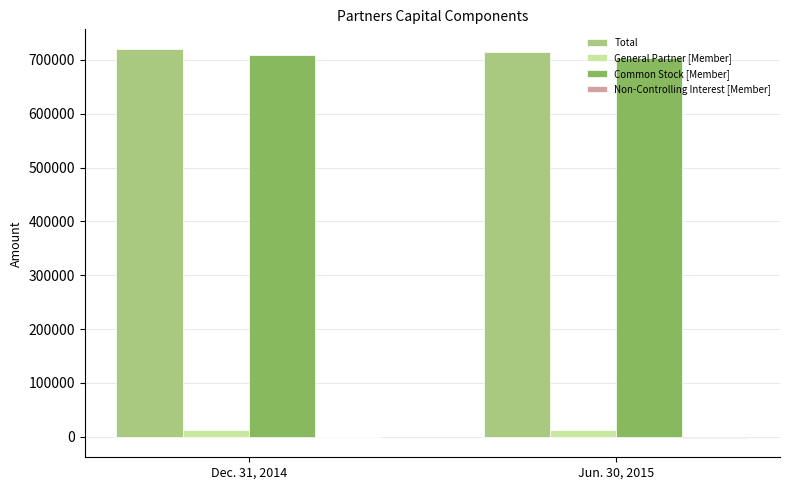

At which category does the chart reach its peak across all series?

Dec. 31, 2014